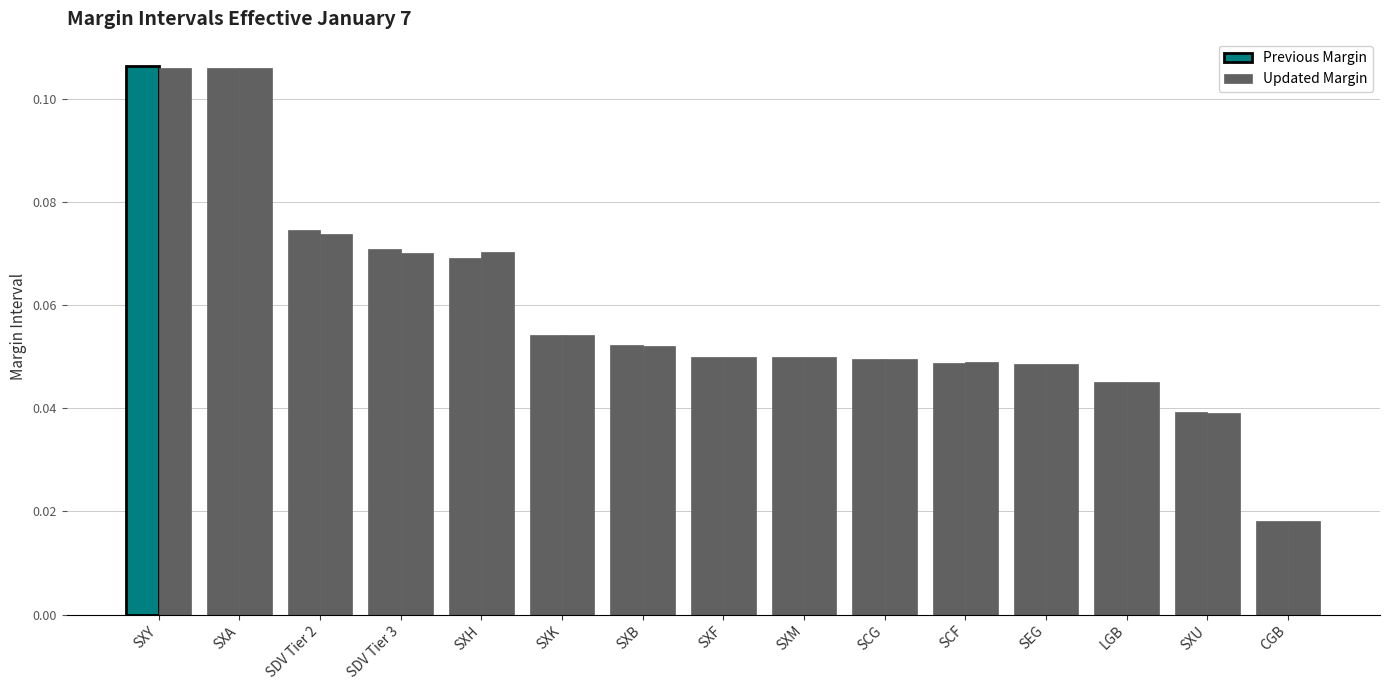

Which series changed the most between SXK and SEG?

Previous Margin